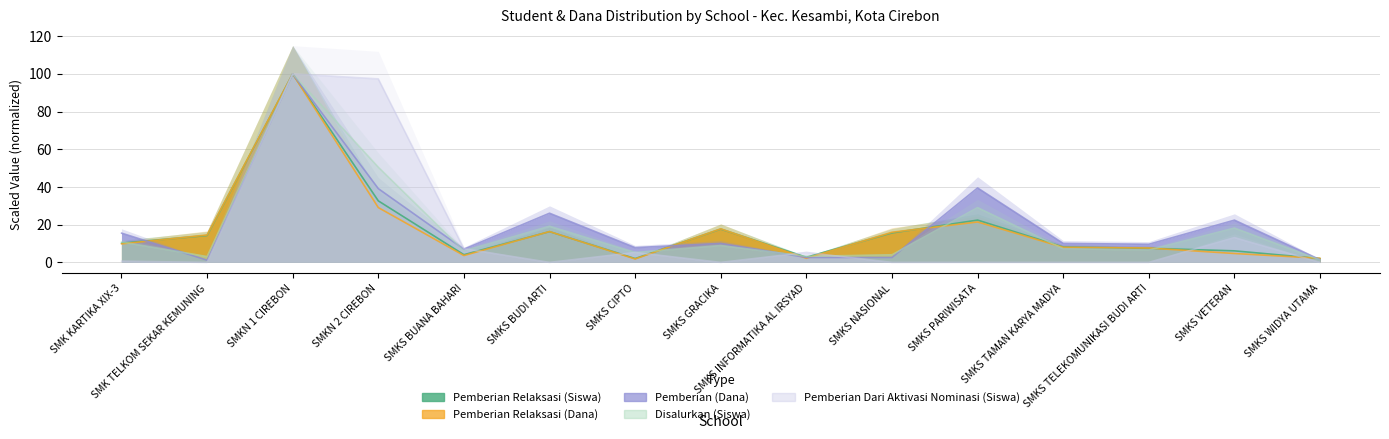

What are all the series names shown in the legend?

Pemberian Relaksasi (Siswa), Pemberian Relaksasi (Dana), Pemberian (Dana), Disalurkan (Siswa), Pemberian Dari Aktivasi Nominasi (Siswa)